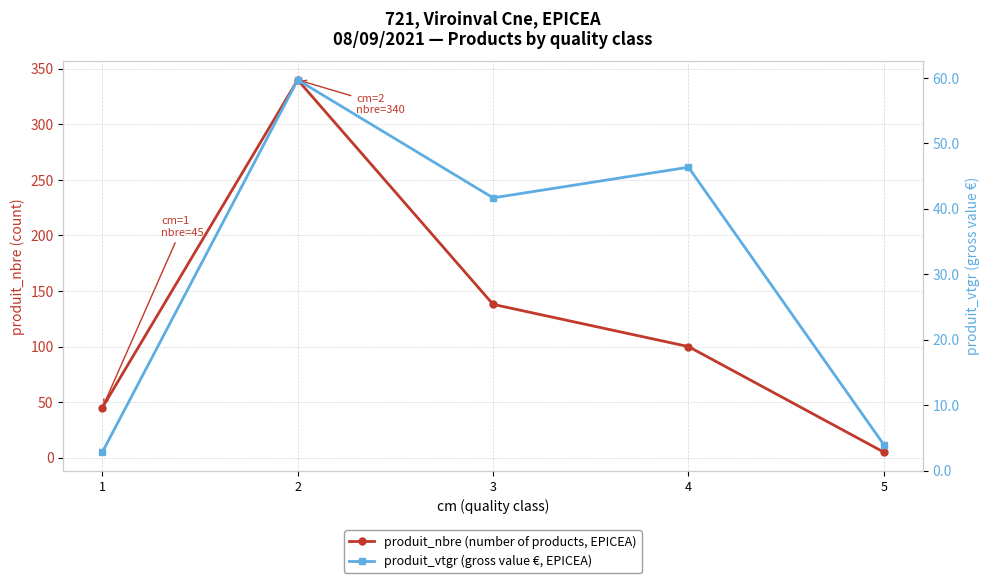

True or false: produit_nbre (number of products, EPICEA) and produit_vtgr (gross value €, EPICEA) cross at least once.

False